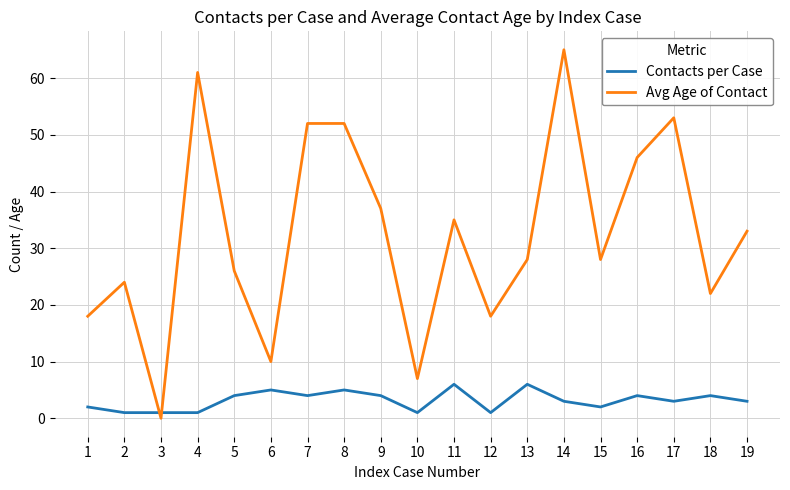

What is the total value across all series at 13?

34